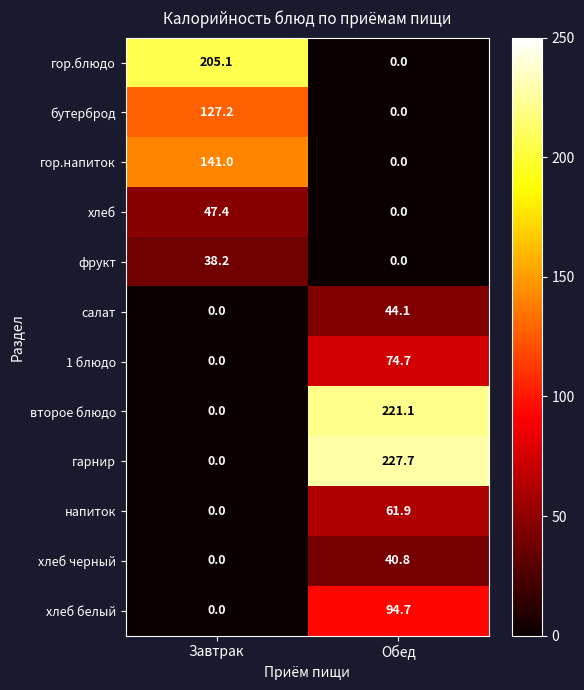

Which series has the widest spread of values?

гарнир